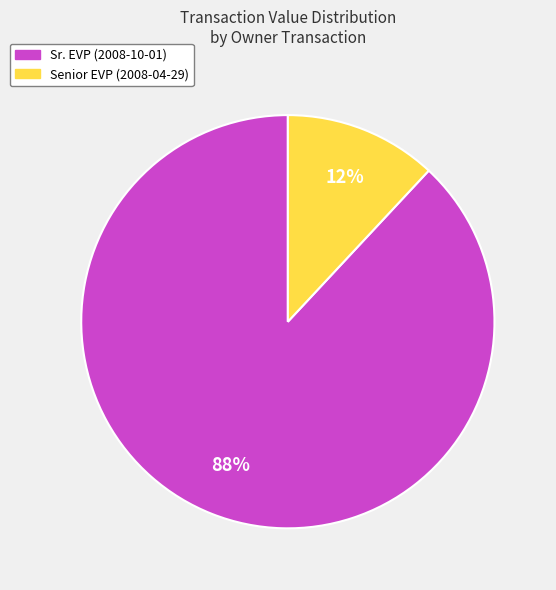

To the nearest percent, what portion does Senior EVP (2008-04-29) represent?

12%